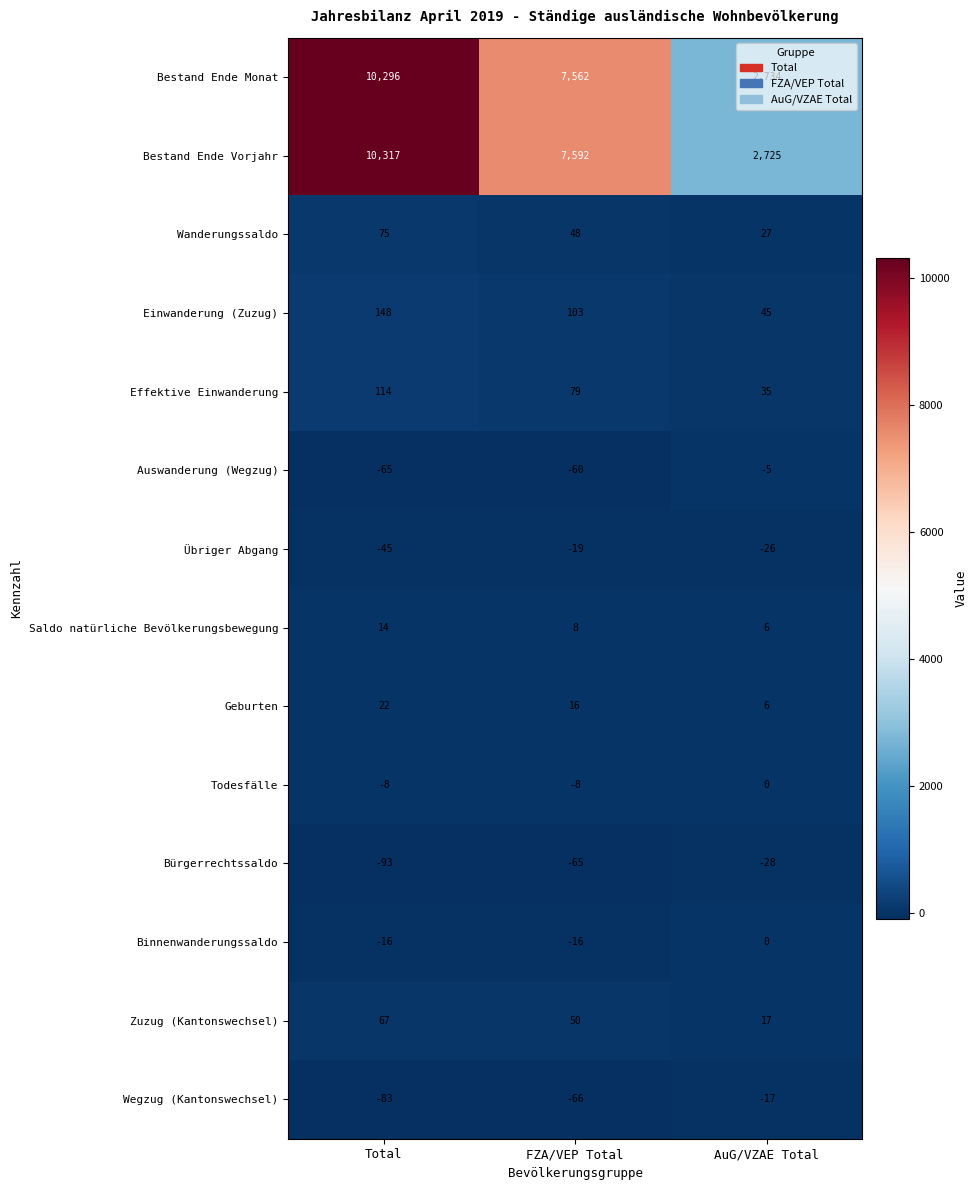

Rank the series at FZA/VEP Total from highest to lowest value.

Bestand Ende Vorjahr, Bestand Ende Monat, Einwanderung (Zuzug), Effektive Einwanderung, Zuzug (Kantonswechsel), Wanderungssaldo, Geburten, Saldo natürliche Bevölkerungsbewegung, Todesfälle, Binnenwanderungssaldo, Übriger Abgang, Auswanderung (Wegzug), Bürgerrechtssaldo, Wegzug (Kantonswechsel)